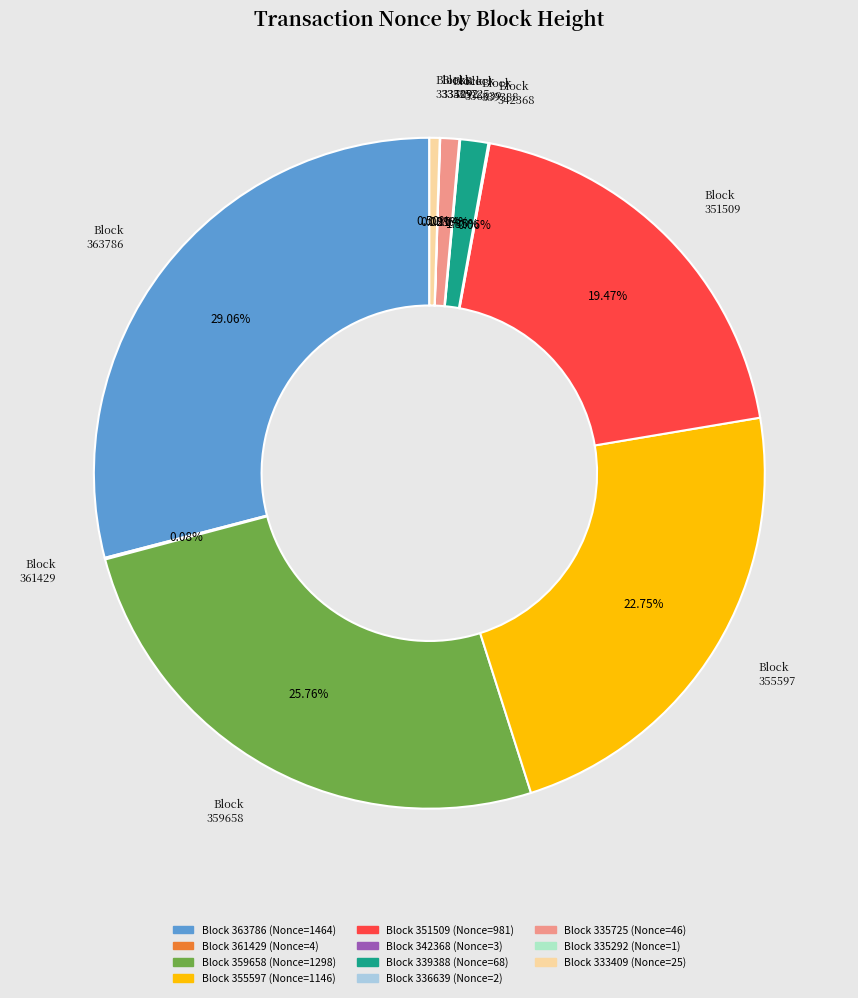

Is there a majority slice in this chart?

No